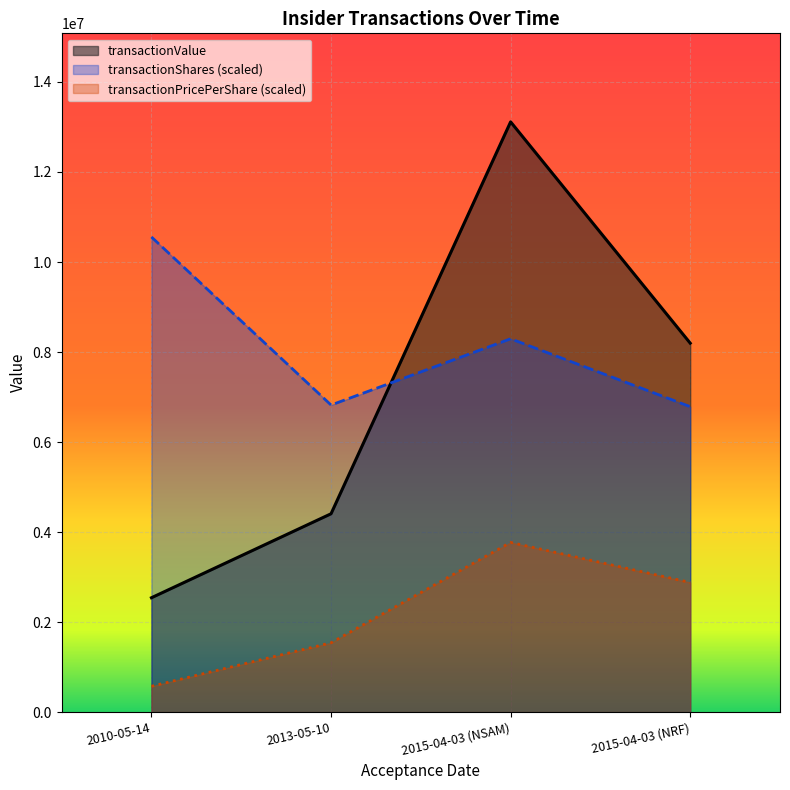

How many transactionValue values are between 4406378 and 13113485?

3